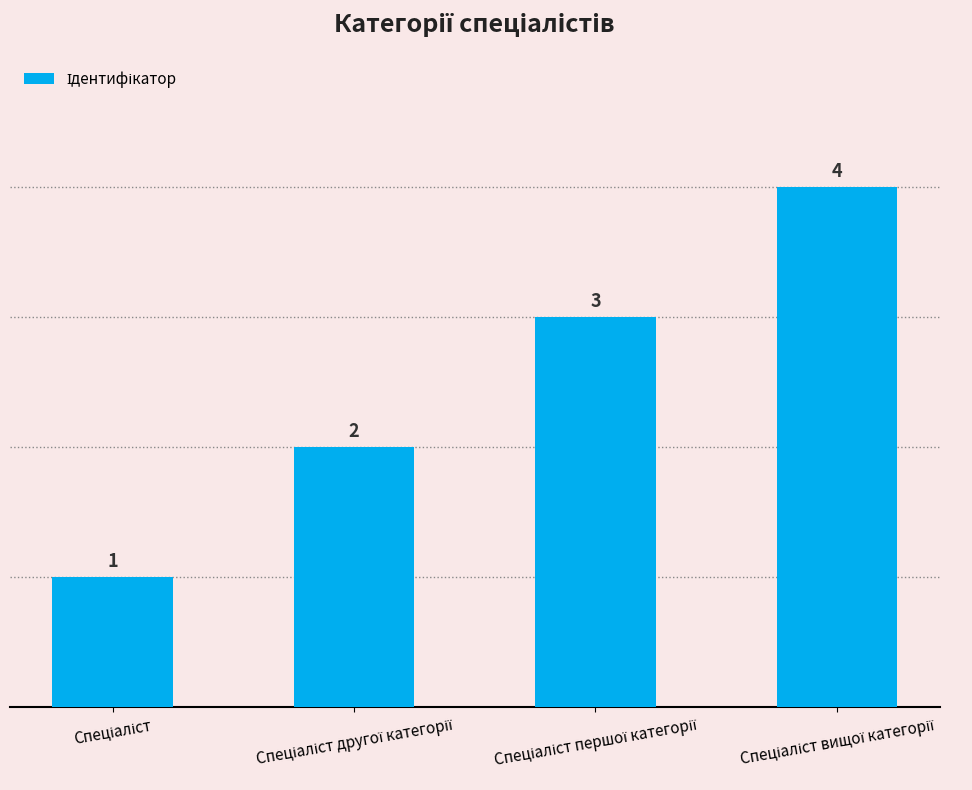

What is the value of the 4th bar from the left?

4